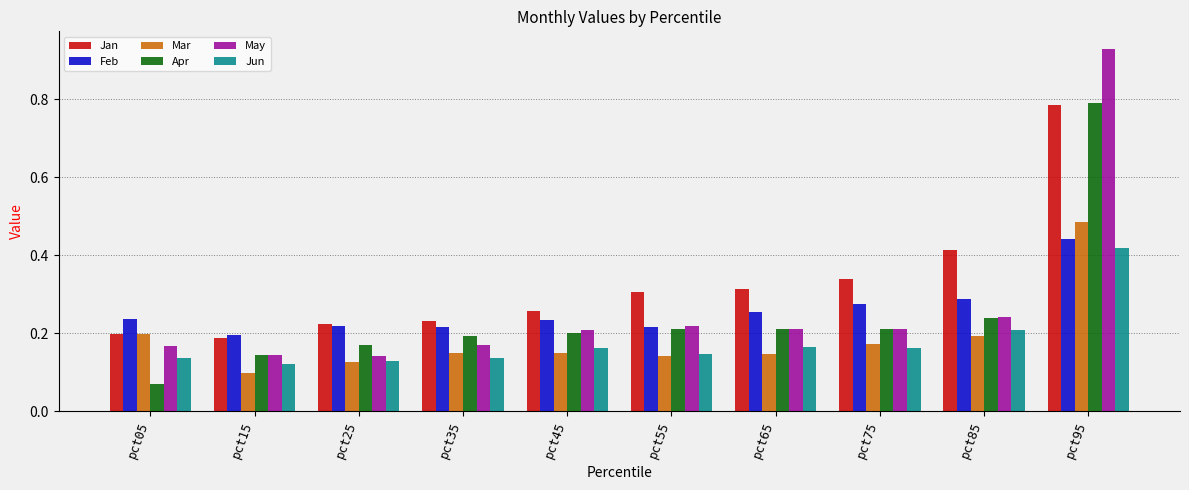

True or false: Mar has a value of 0.2 at pct85.

True